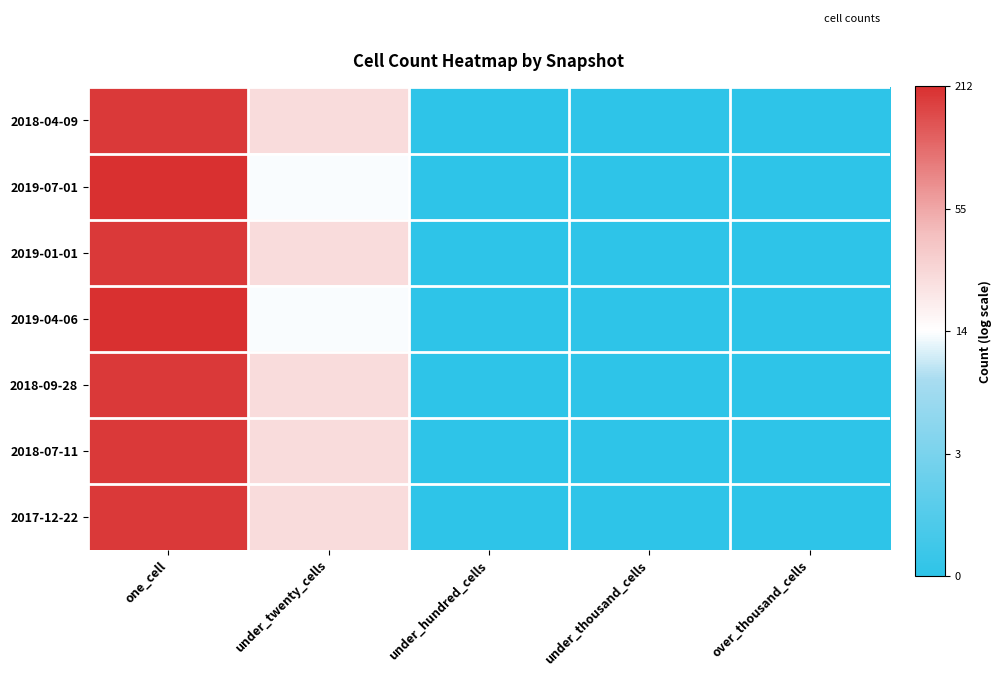

Reading right to left, extract all data points from this chart.

2018-04-09: over_thousand_cells=0.0	under_thousand_cells=0.0	under_hundred_cells=0.0	under_twenty_cells=3.3	one_cell=5.2
2019-07-01: over_thousand_cells=0.0	under_thousand_cells=0.0	under_hundred_cells=0.0	under_twenty_cells=2.6	one_cell=5.4
2019-01-01: over_thousand_cells=0.0	under_thousand_cells=0.0	under_hundred_cells=0.0	under_twenty_cells=3.3	one_cell=5.2
2019-04-06: over_thousand_cells=0.0	under_thousand_cells=0.0	under_hundred_cells=0.0	under_twenty_cells=2.6	one_cell=5.4
2018-09-28: over_thousand_cells=0.0	under_thousand_cells=0.0	under_hundred_cells=0.0	under_twenty_cells=3.3	one_cell=5.2
2018-07-11: over_thousand_cells=0.0	under_thousand_cells=0.0	under_hundred_cells=0.0	under_twenty_cells=3.3	one_cell=5.2
2017-12-22: over_thousand_cells=0.0	under_thousand_cells=0.0	under_hundred_cells=0.0	under_twenty_cells=3.3	one_cell=5.2